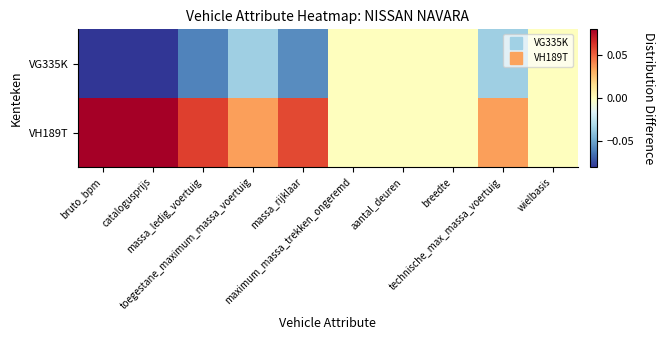

At which category does the chart reach its minimum across all series?

bruto_bpm